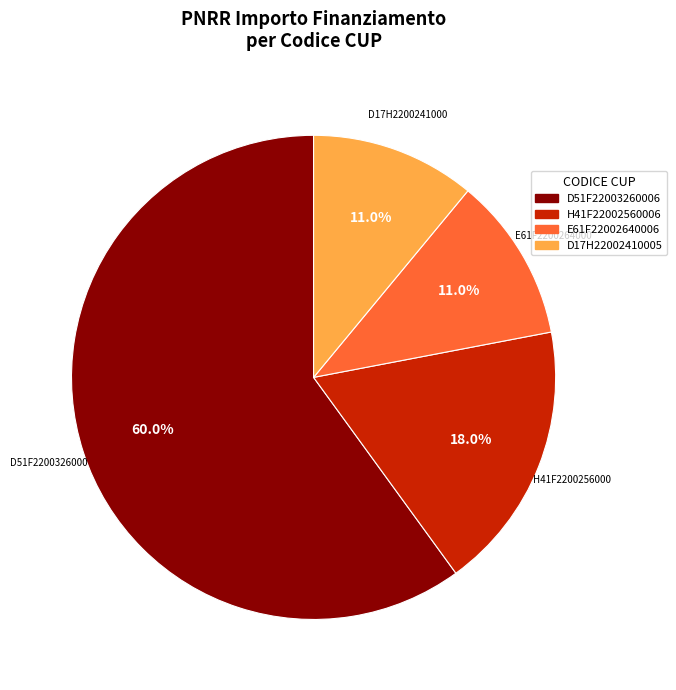

Between D17H22002410005 and D51F22003260006, which is larger?

D51F22003260006